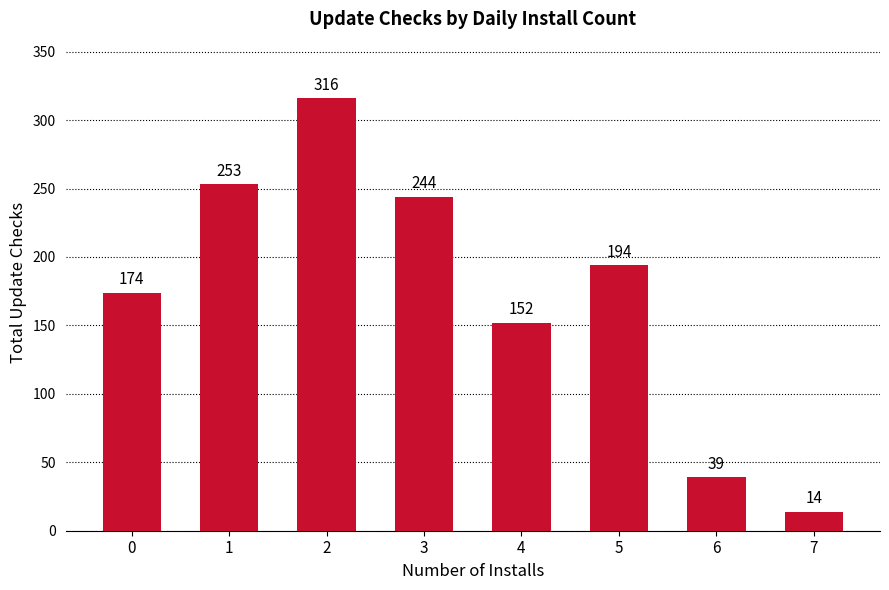

What is the change in value from 1 to 7?

-239